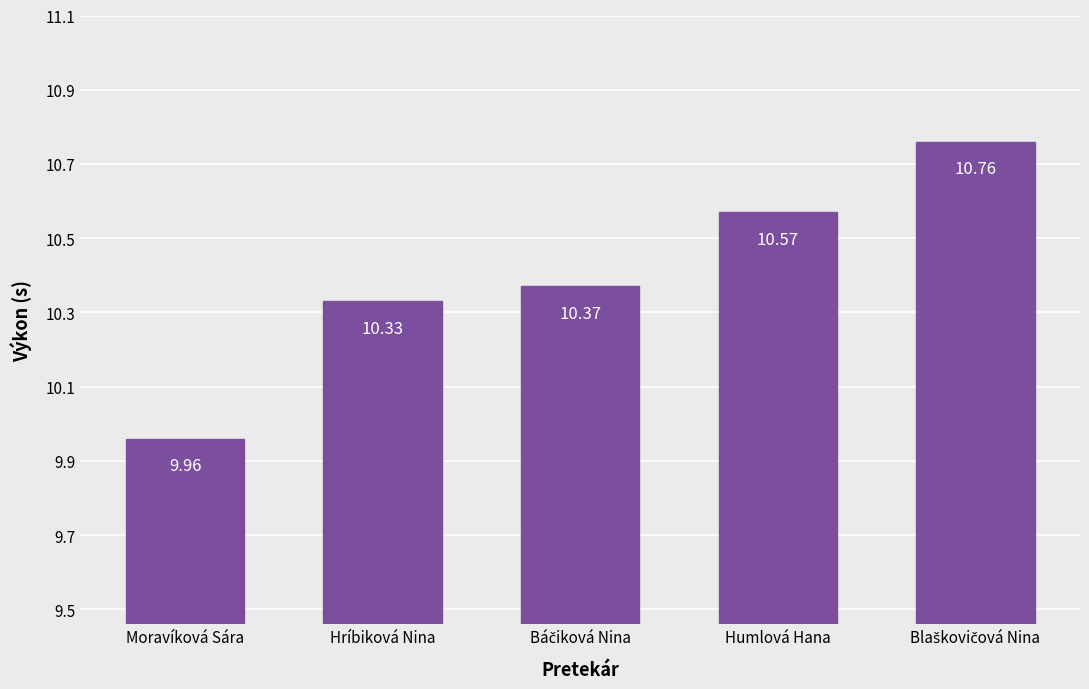

What is the label of the 4th bar from the left?

Humlová Hana